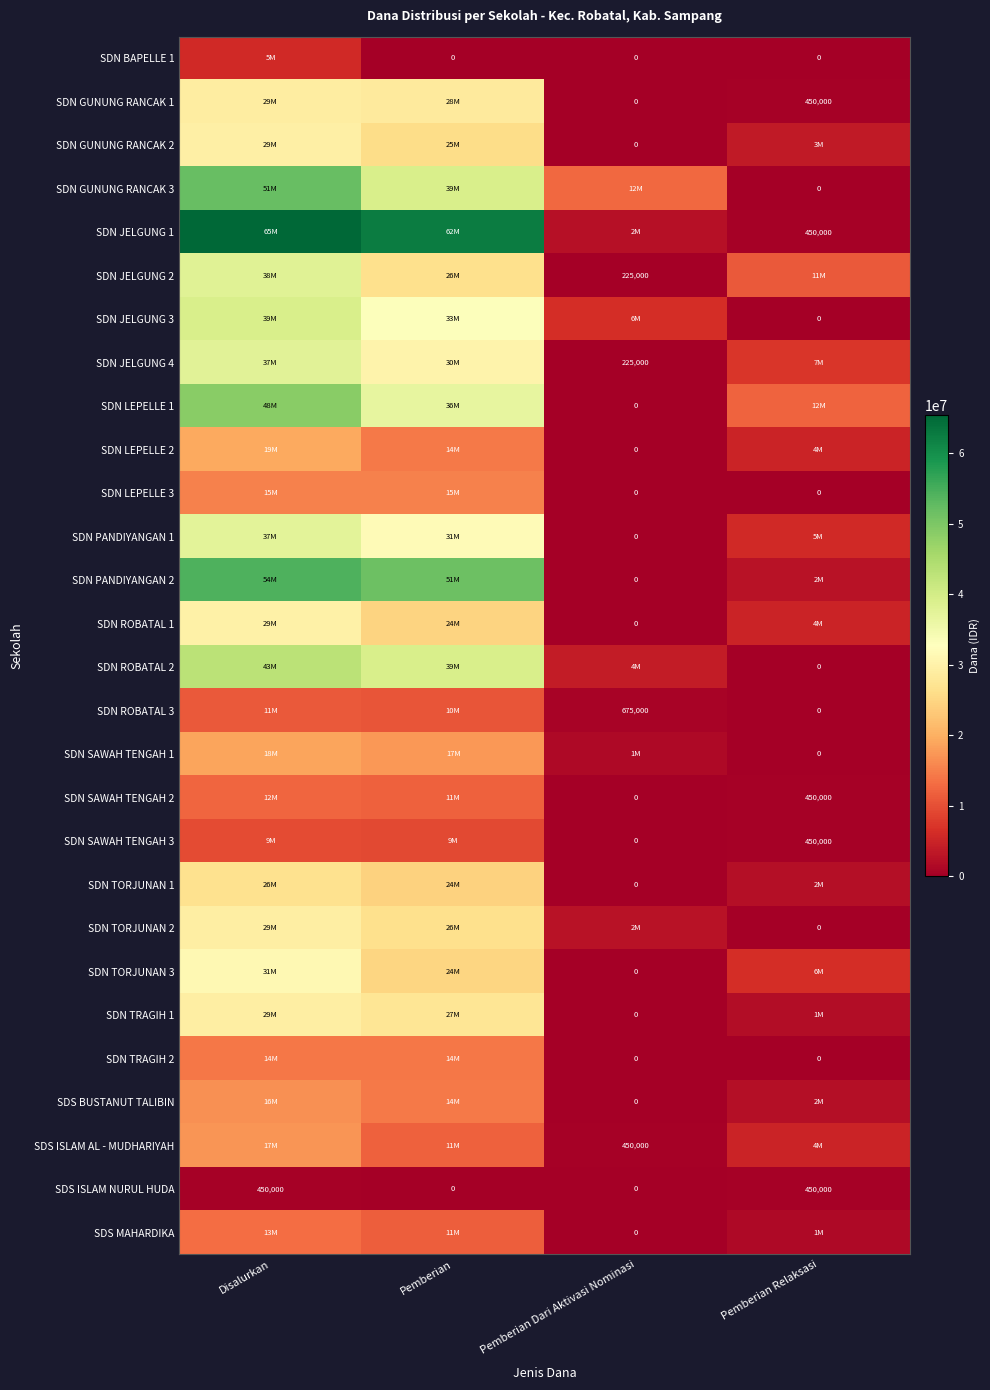

What is the spread (max minus min) of values at Pemberian Dari Aktivasi Nominasi?

12600000